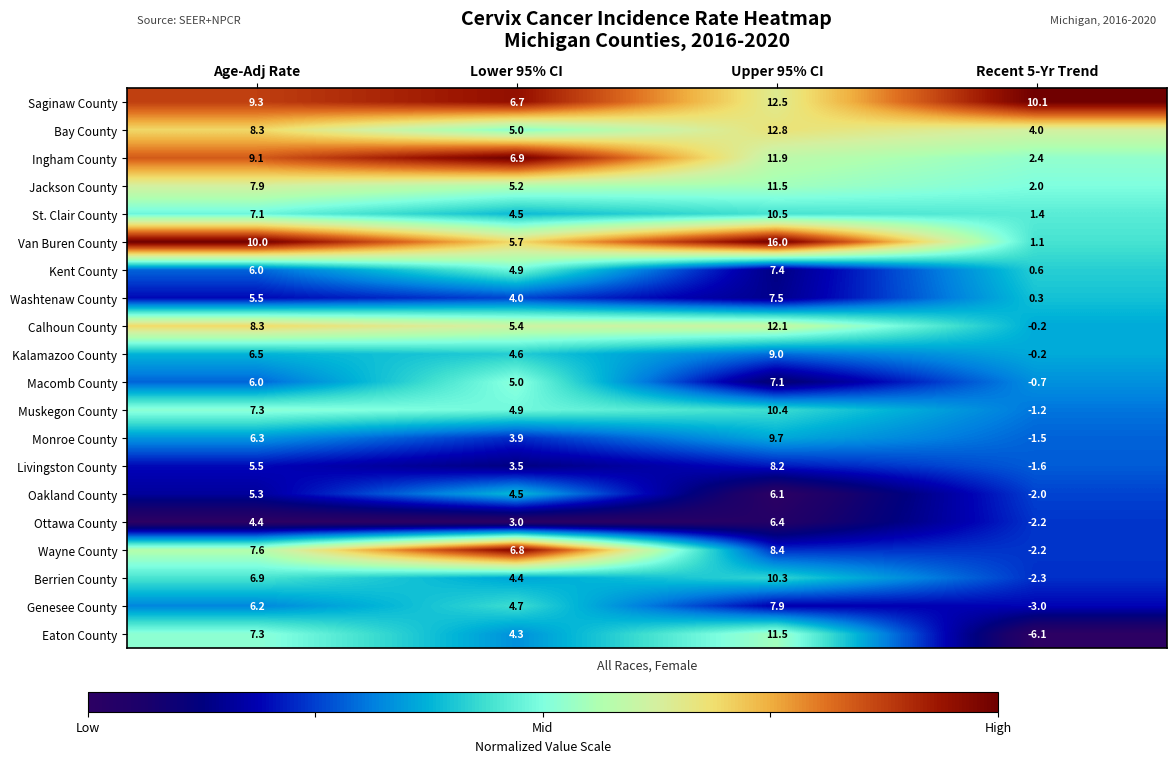

What is the average value of the Livingston County series?

3.9